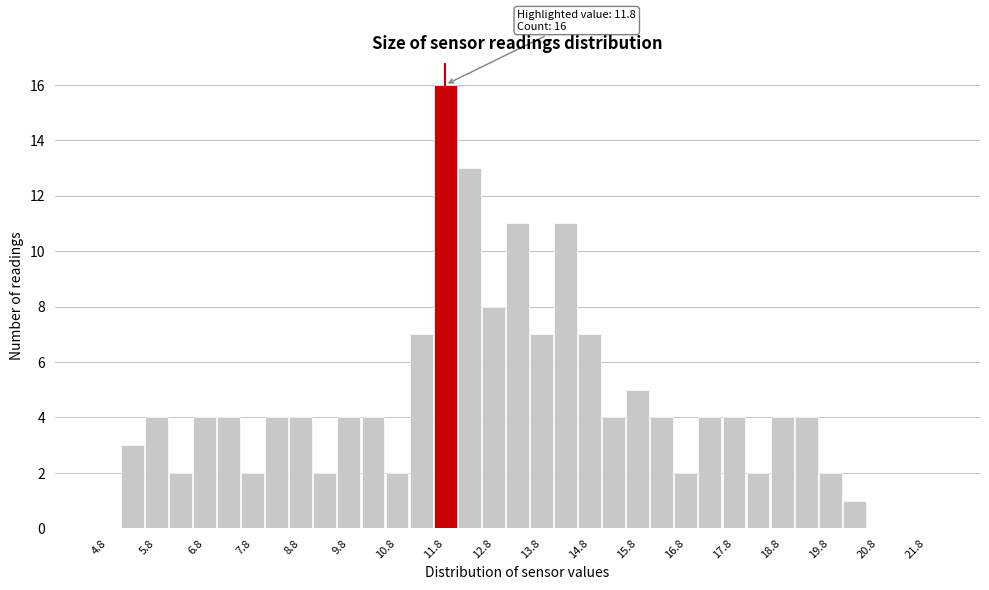

Over which range of the x-axis is the bar tallest?

11.5 to 12.0